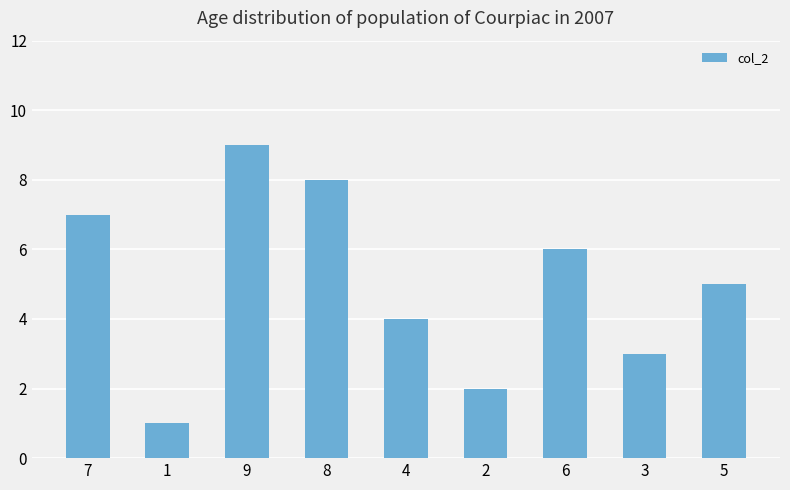

Where does the data first go above 5?

7